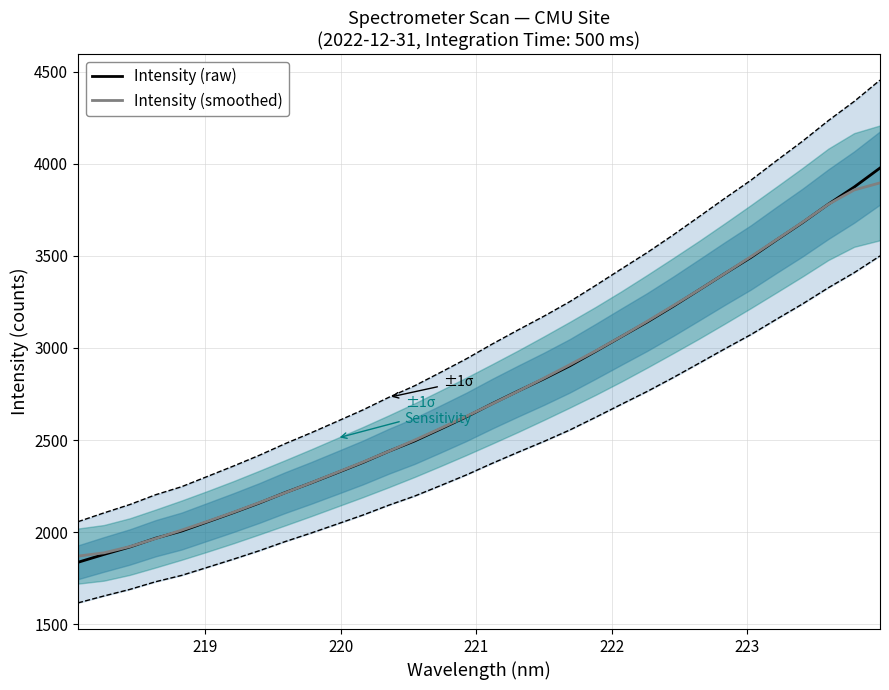

What is the highest value of the Intensity (smoothed) series?

3896.0